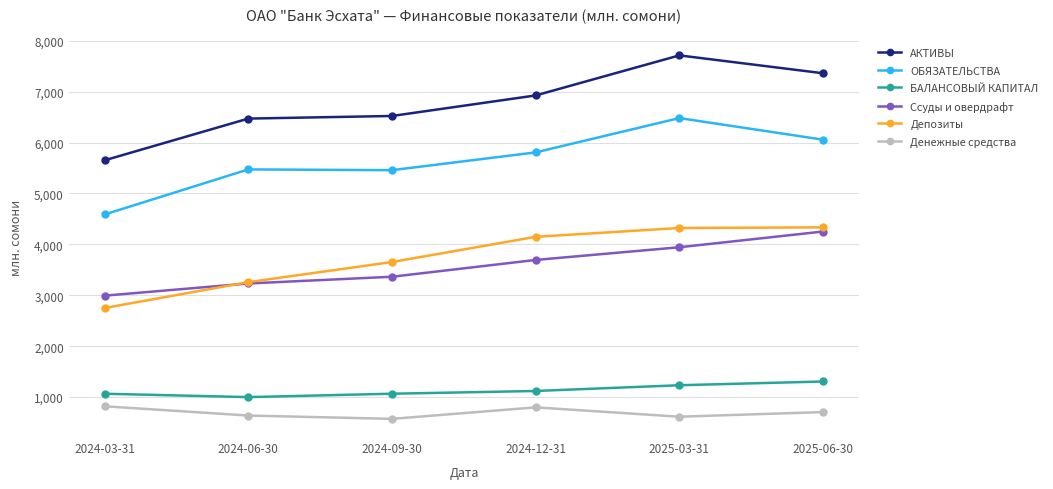

At which label is АКТИВЫ closest to 6683?

2024-09-30